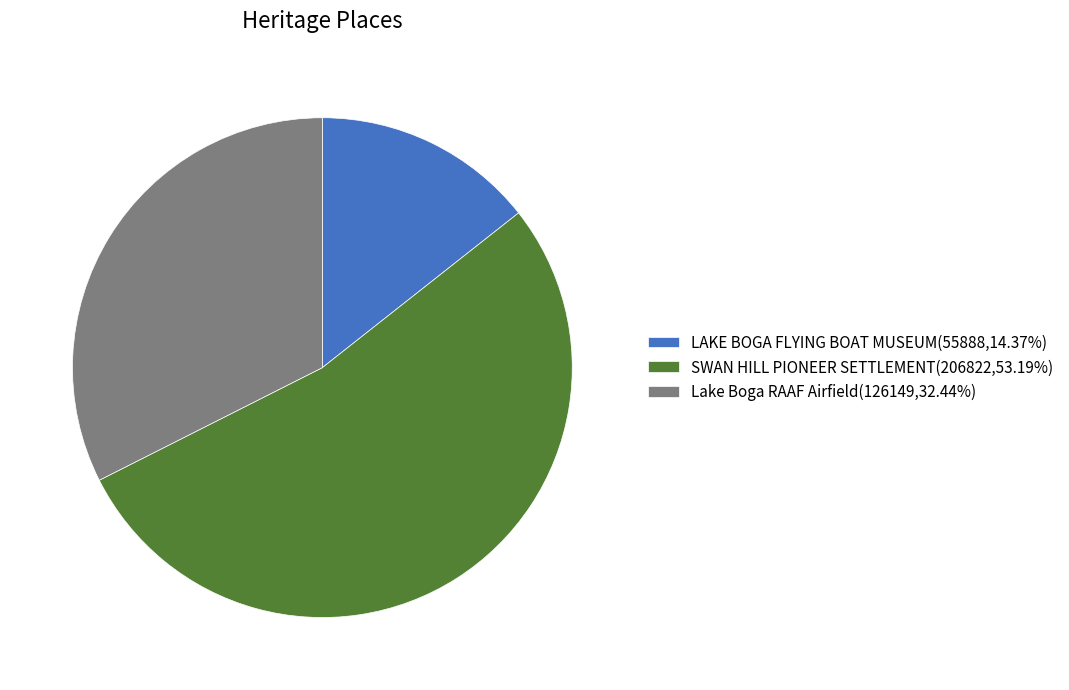

Is SWAN HILL PIONEER SETTLEMENT(206822,53.19%) the majority of the pie?

Yes